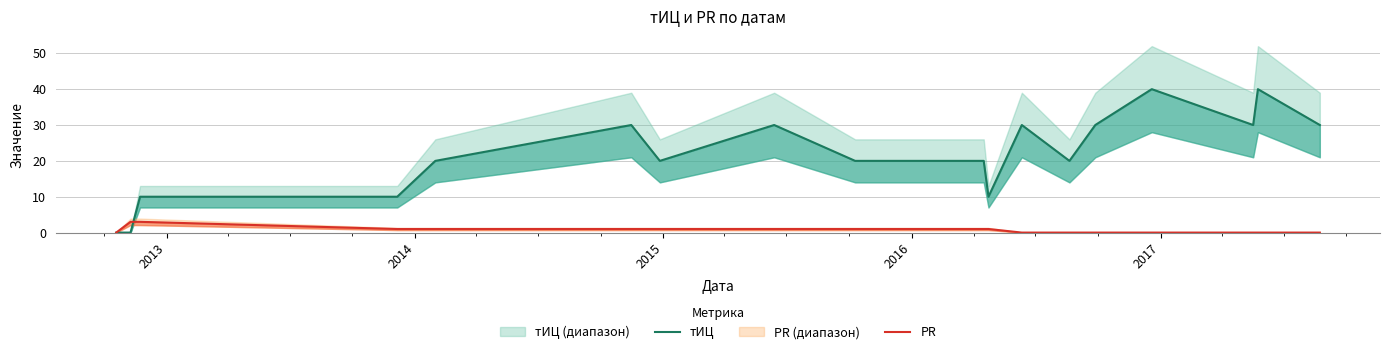

Count the number of categories in the chart.

18